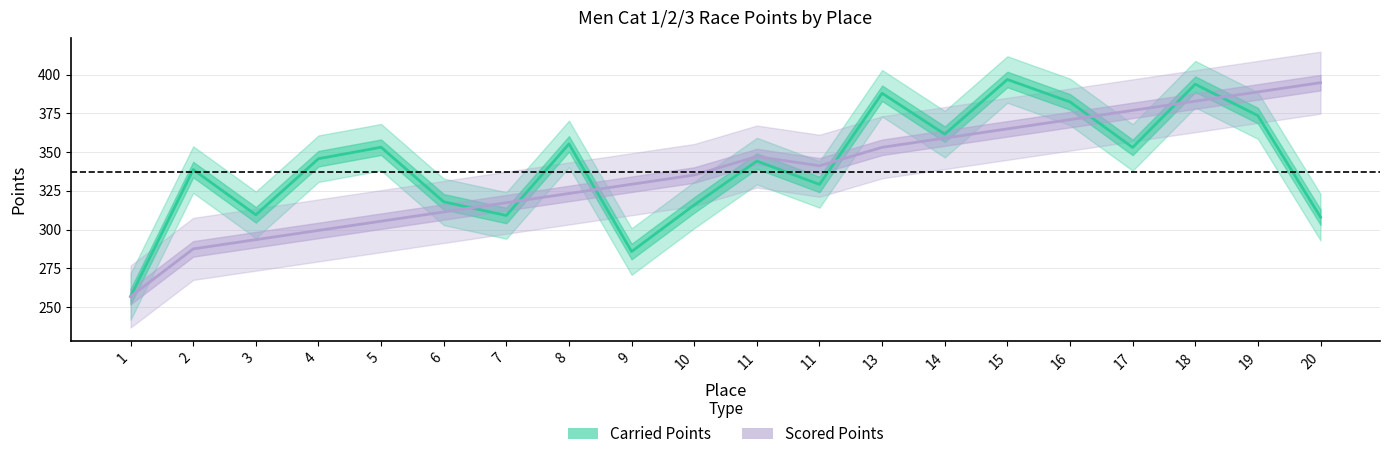

Is the value of Scored Points at 4 greater than the value of Carried Points at 1?

Yes